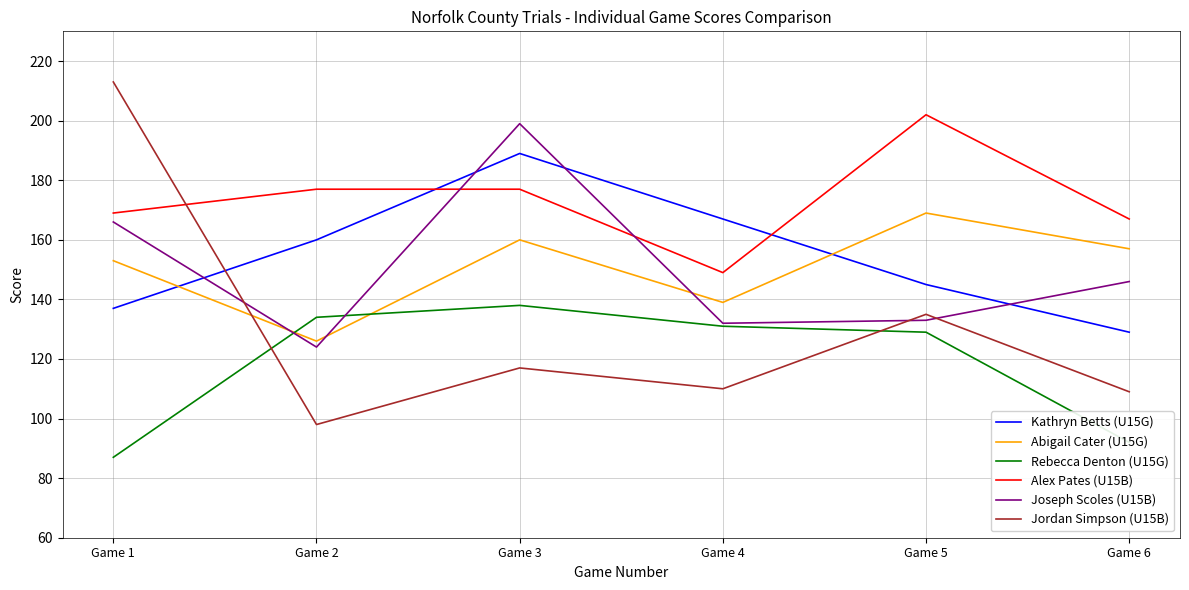

What is the approximate value of Joseph Scoles (U15B) at Game 3, to the nearest 10?

200